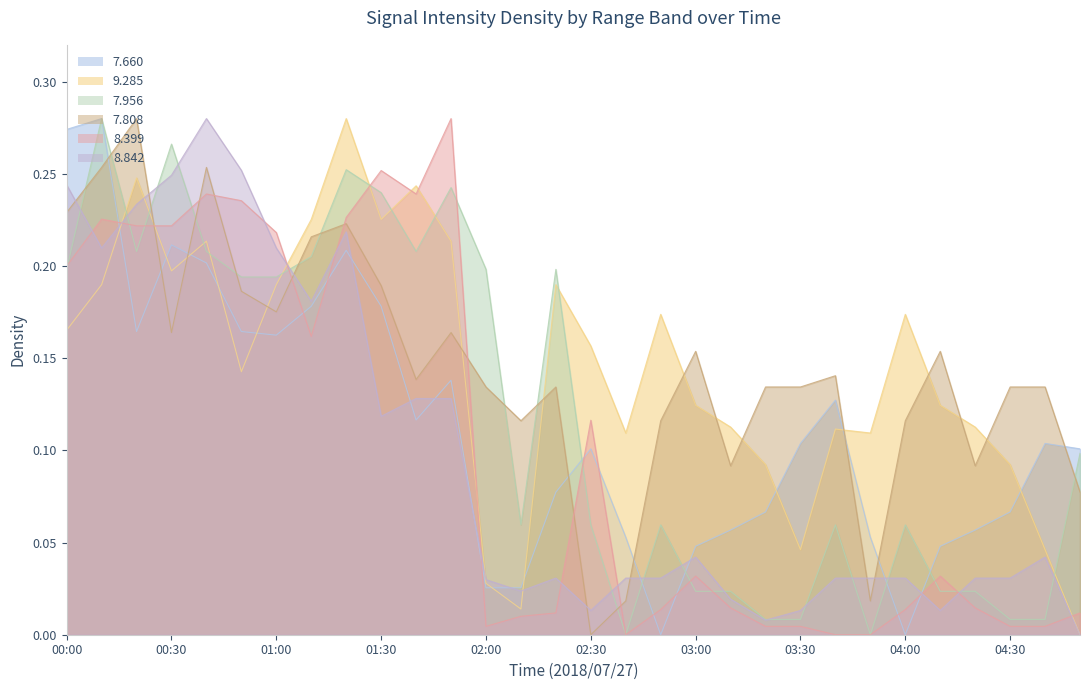

How many distinct data groups are displayed?

6